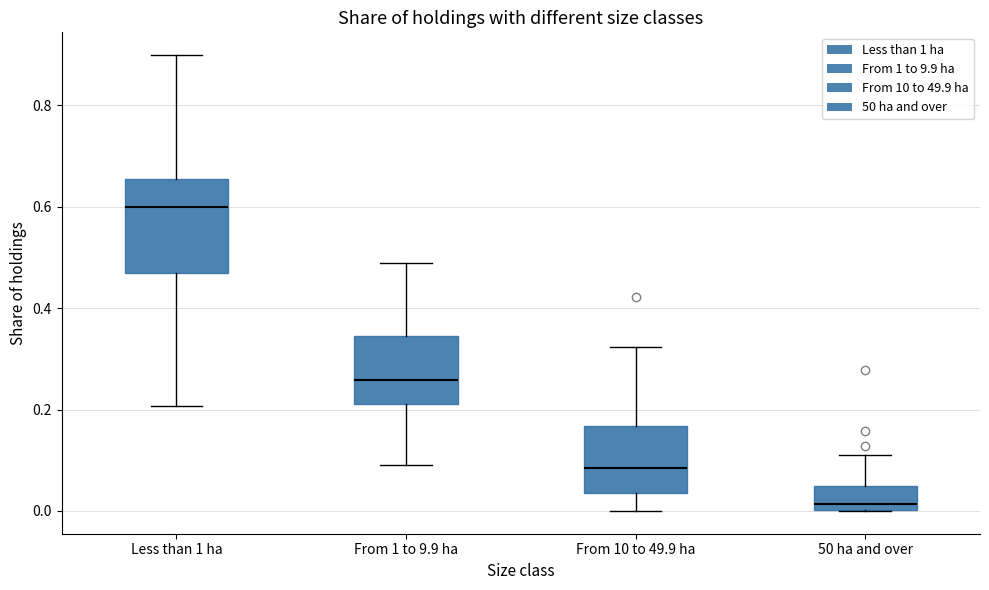

Reading left to right, read every box against the y-axis: the position of its median line, the range the box covers, and the ends of its whiskers. The values are not printed on the chart, so give them approximately, as read against the axis.

Less than 1 ha: median 0.60, box 0.46 to 0.66, whiskers 0.20 to 0.90
From 1 to 9.9 ha: median 0.26, box 0.22 to 0.34, whiskers 0.10 to 0.48
From 10 to 49.9 ha: median 0.08, box 0.04 to 0.16, whiskers 0.00 to 0.32
50 ha and over: median 0.02, box 0.00 to 0.06, whiskers 0.00 to 0.12